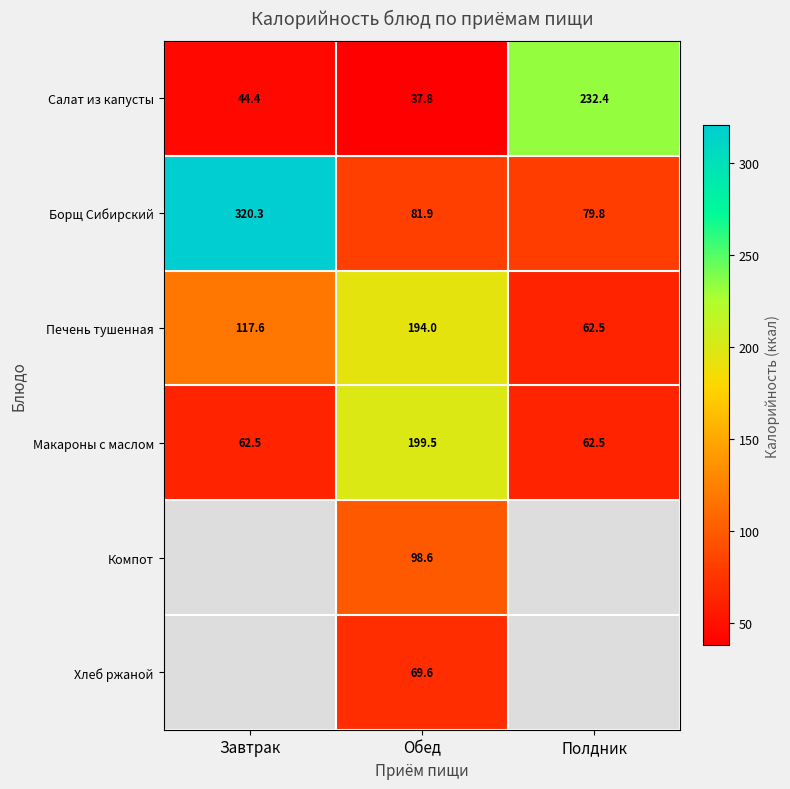

What is the highest value of the Борщ Сибирский series?

320.3